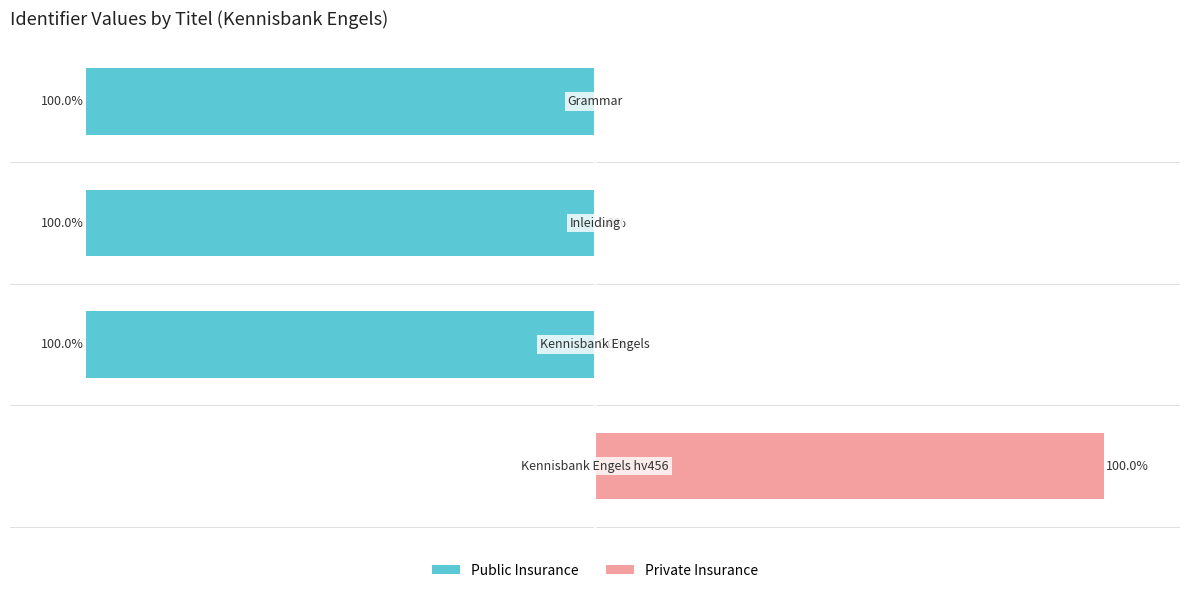

Read the Public Insurance value at 2.

-100.0